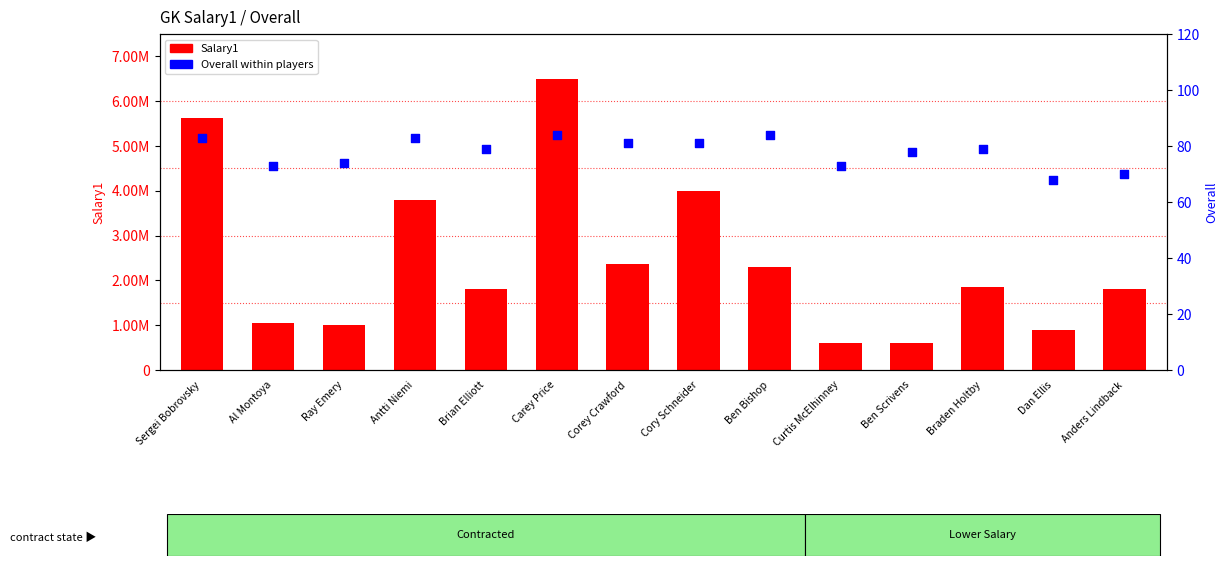

Which series reaches the minimum Y coordinate?

Overall